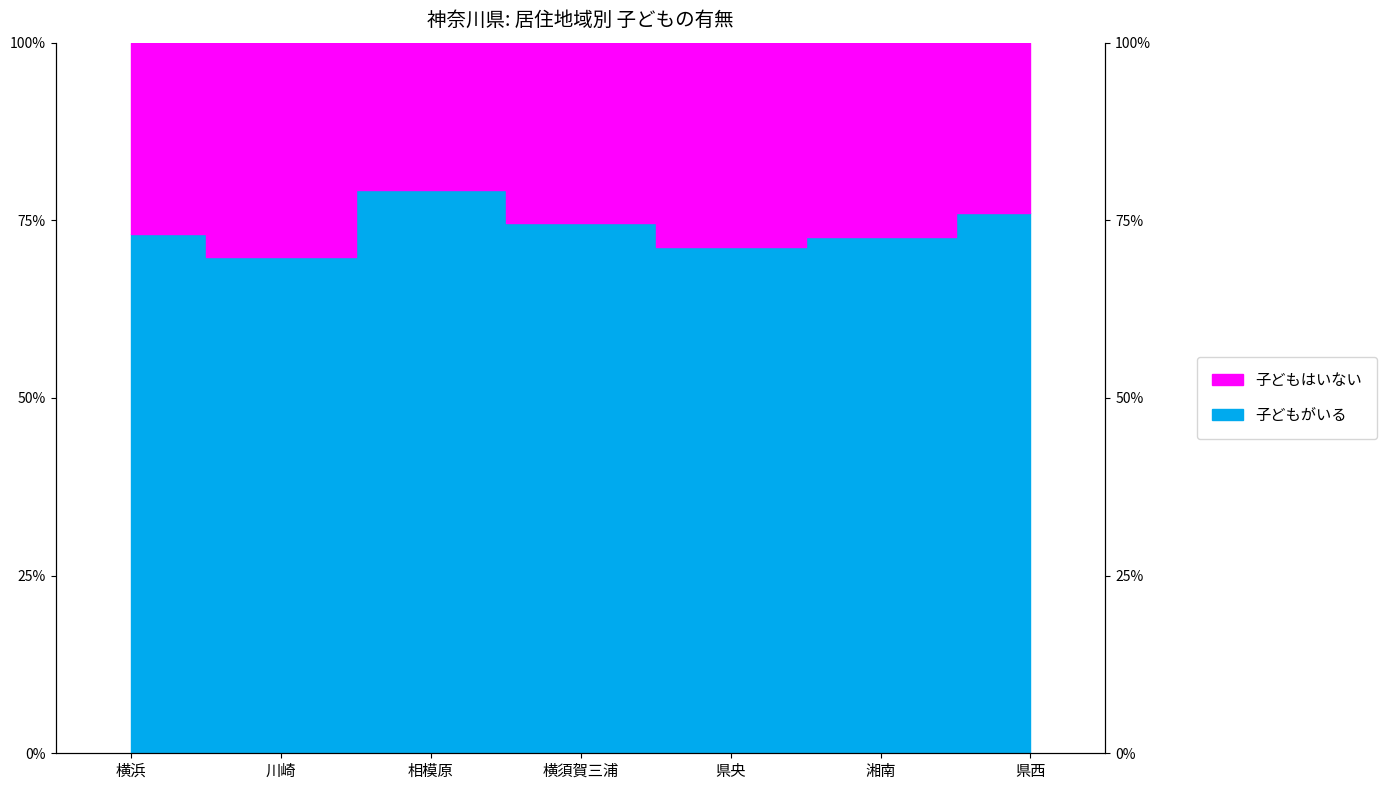

What is the label of the 7th point from the right?

横浜